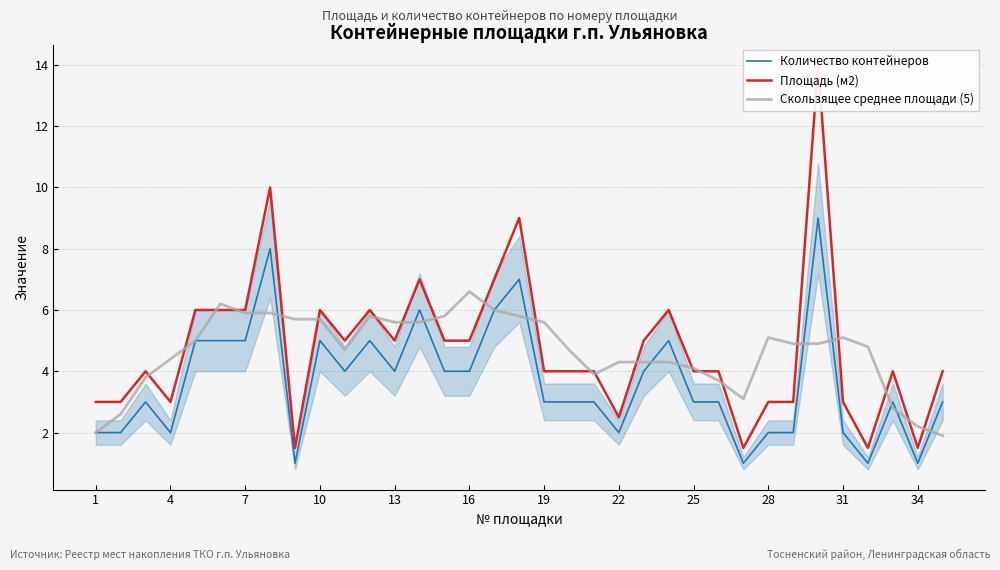

What is the highest value of the Скользящее среднее площади (5) series?

6.6